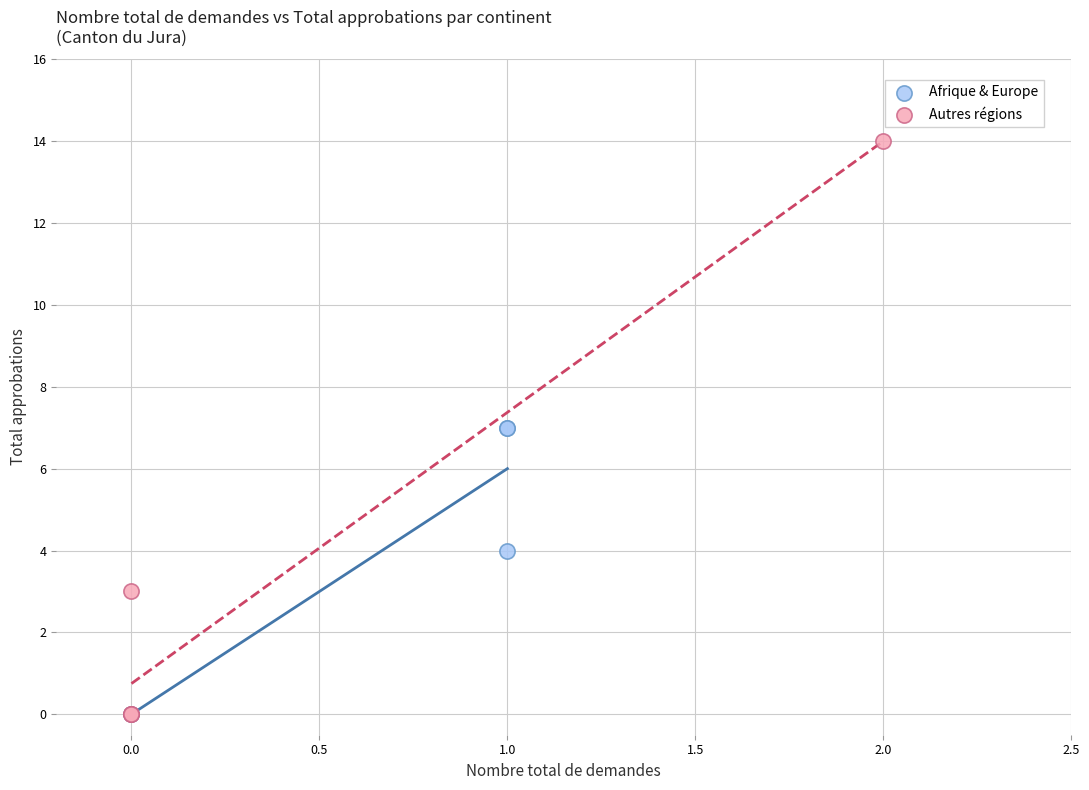

Which series contains the highest Y value?

Autres régions